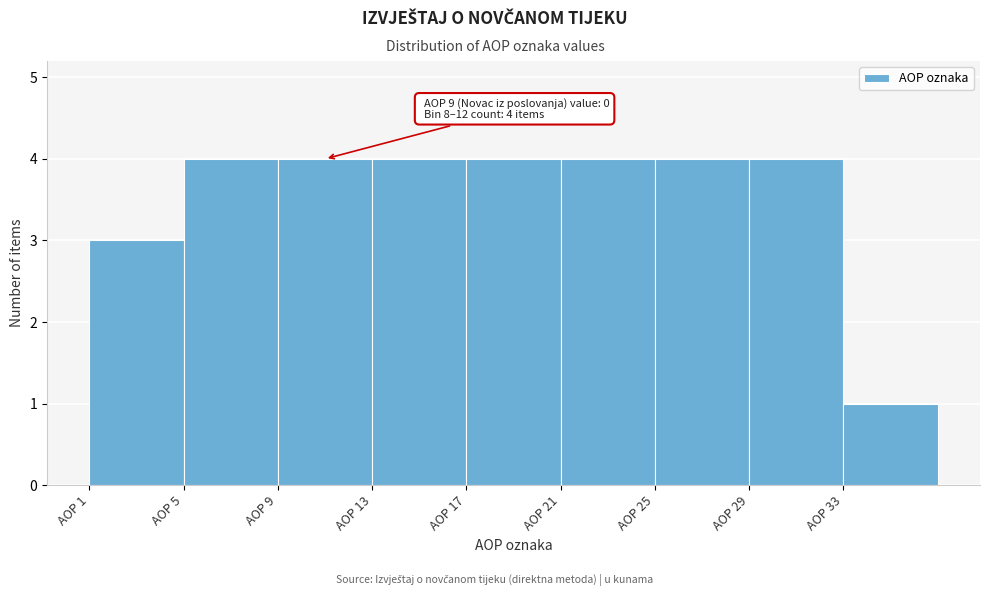

Reading left to right, what are all the values shown in this chart?

3	4	4	4	4	4	4	4	1